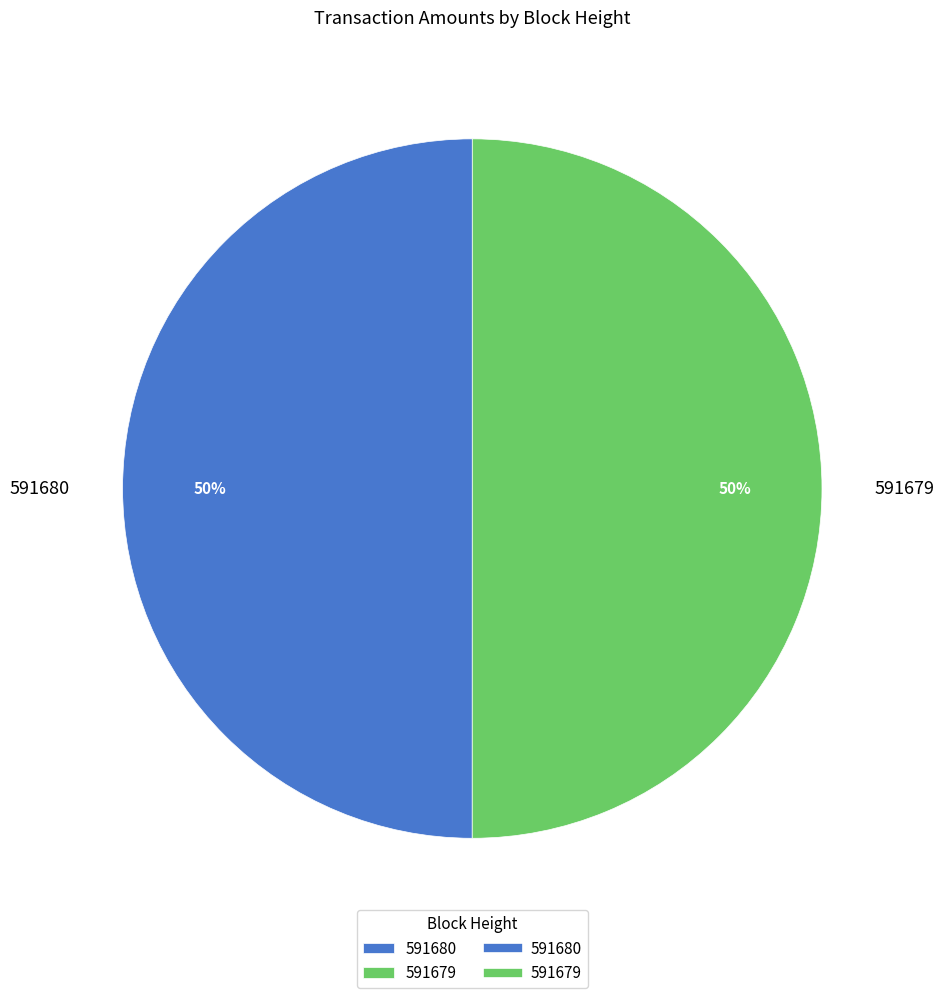

Is the sum of 591680 and 591679 greater than half?

Yes